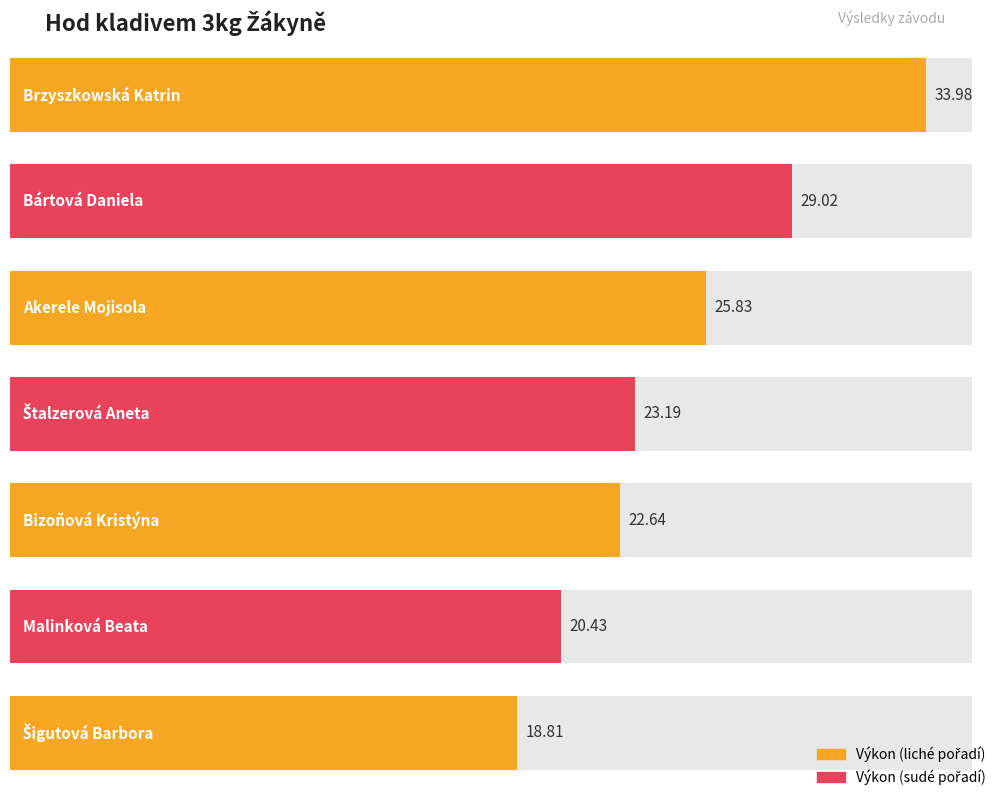

List the labels in order of value, largest first.

Brzyszkowská Katrin, Bártová Daniela, Akerele Mojisola, Štalzerová Aneta, Bizoňová Kristýna, Malinková Beata, Šigutová Barbora